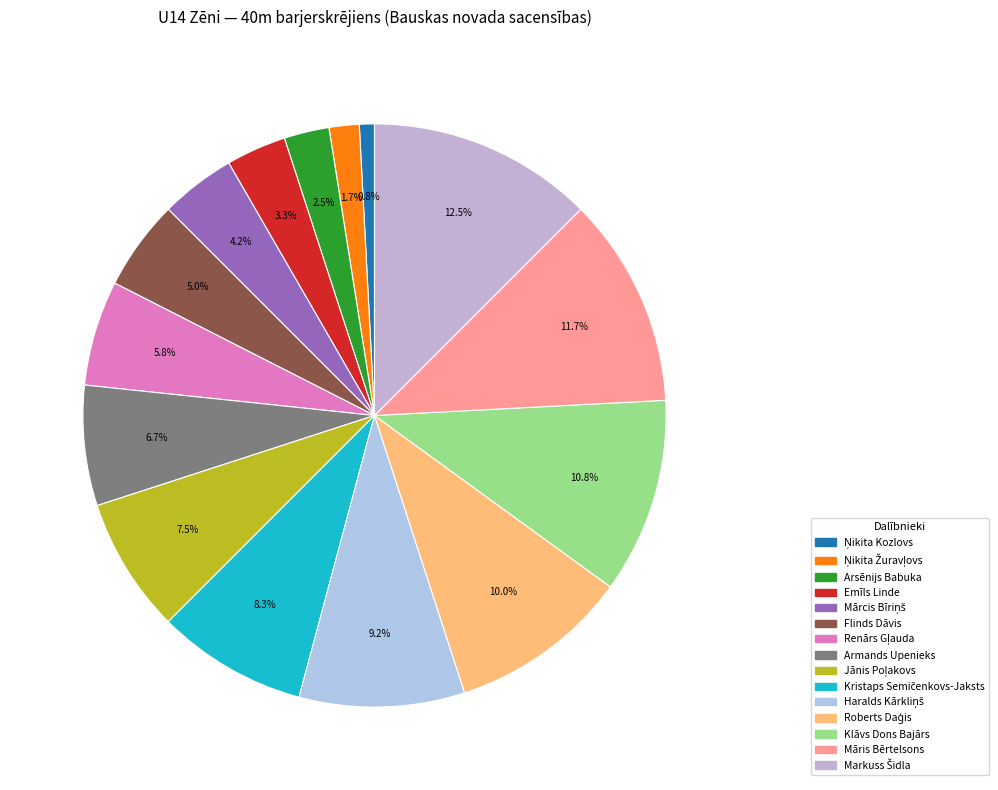

To the nearest percent, what is the combined percentage of Ņikita Kozlovs and Renārs Gļauda?

7%